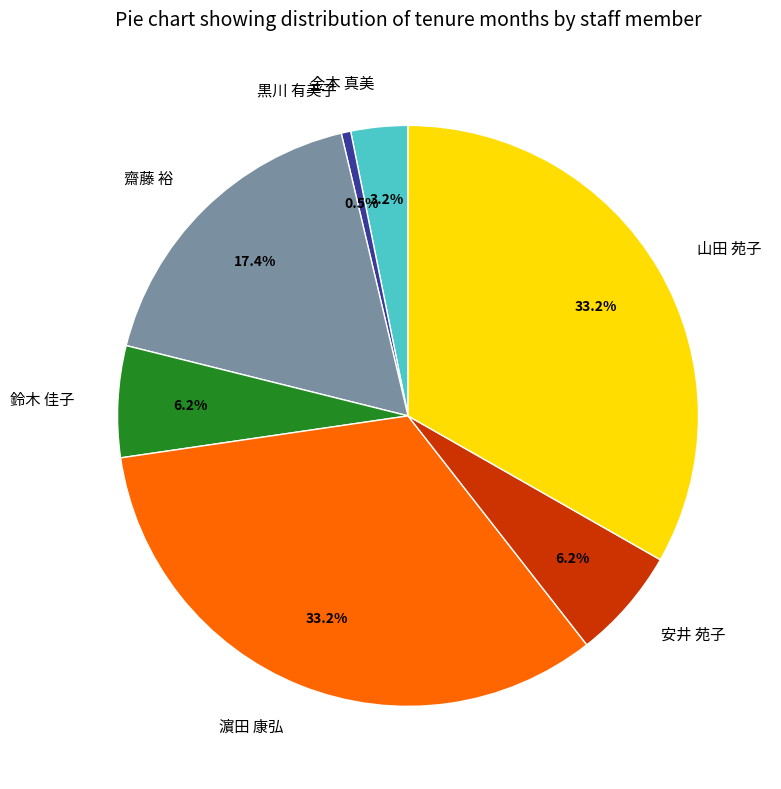

Which has a higher value, 齋藤 裕 or 黒川 有美子?

齋藤 裕